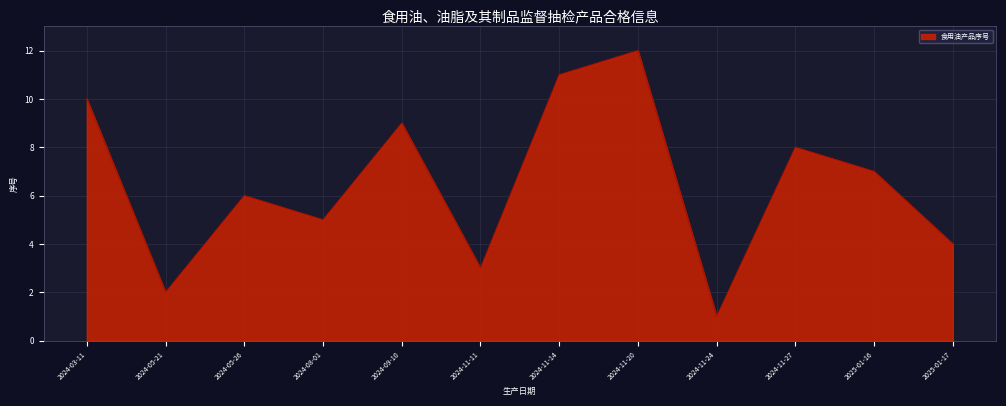

Reading right to left, extract all data points from this chart.

4	7	8	1	12	11	3	9	5	6	2	10